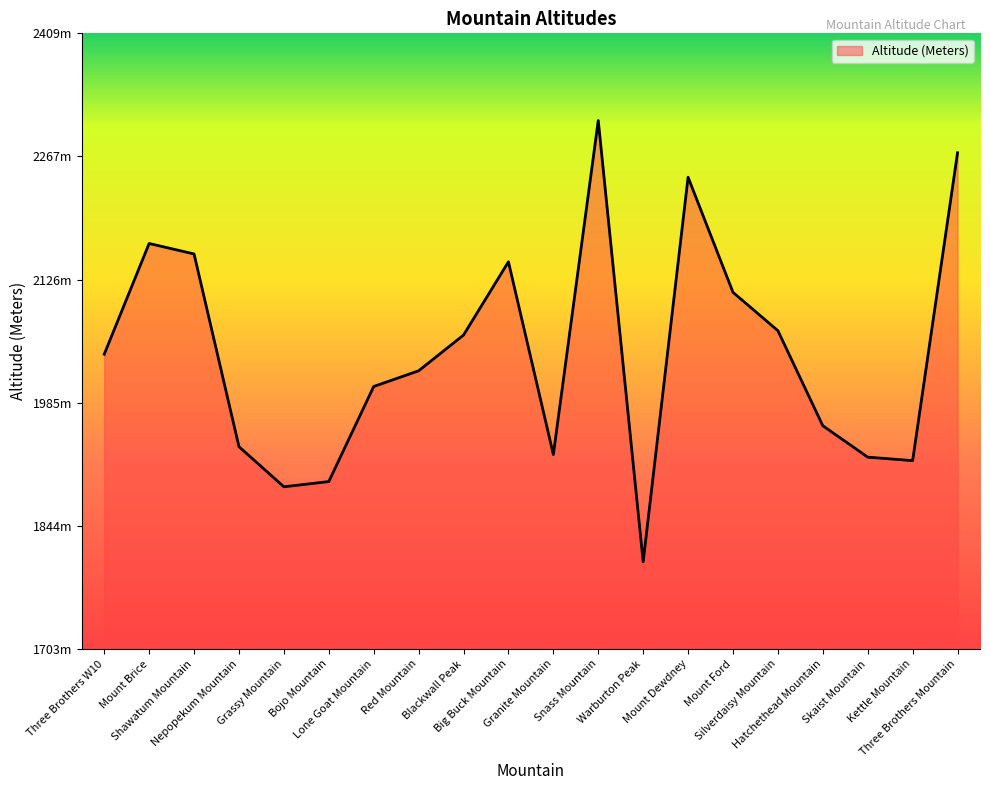

Is this an area chart (filled region under the line)?

Yes